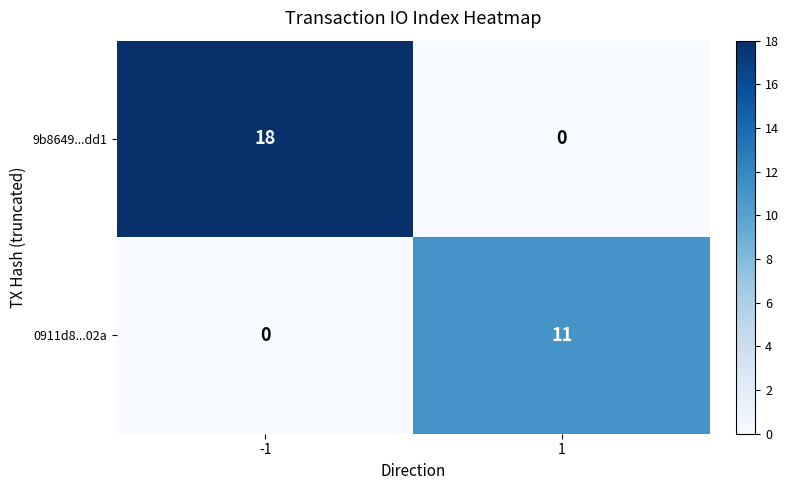

List the series in order of their peak value, highest first.

9b8649...dd1, 0911d8...02a